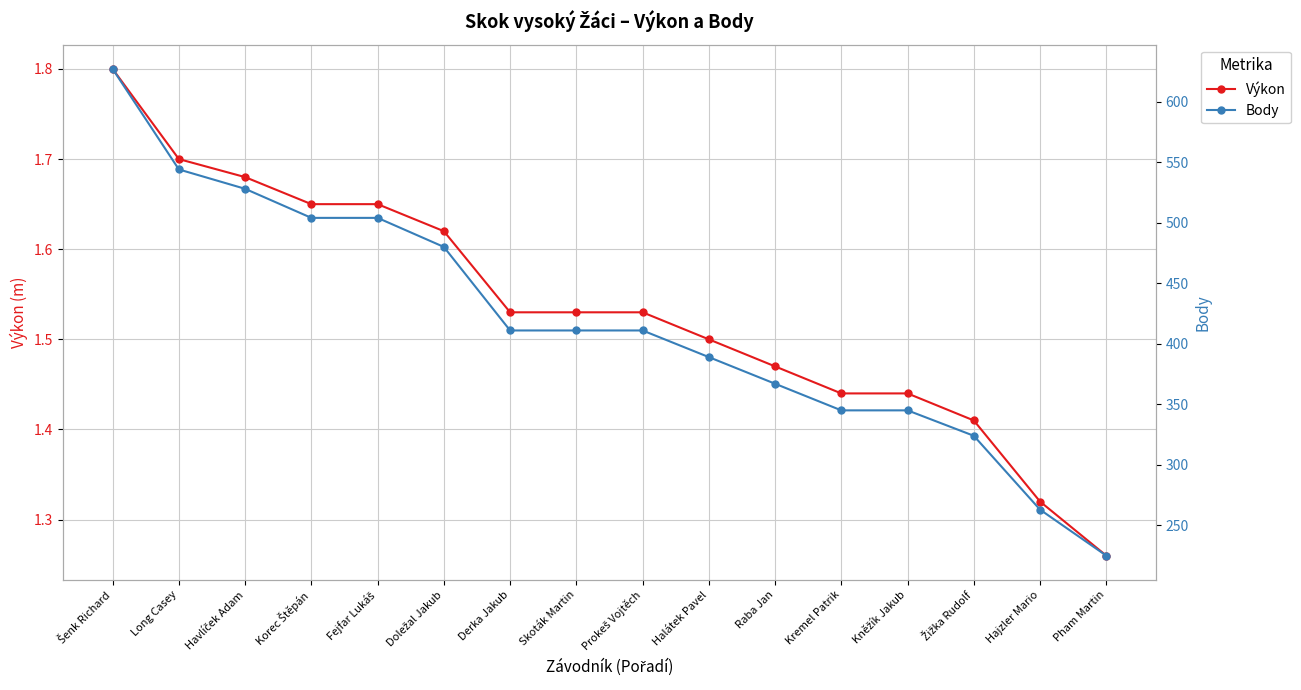

What is the spread (max minus min) of values at Hajzler Mario?

261.7